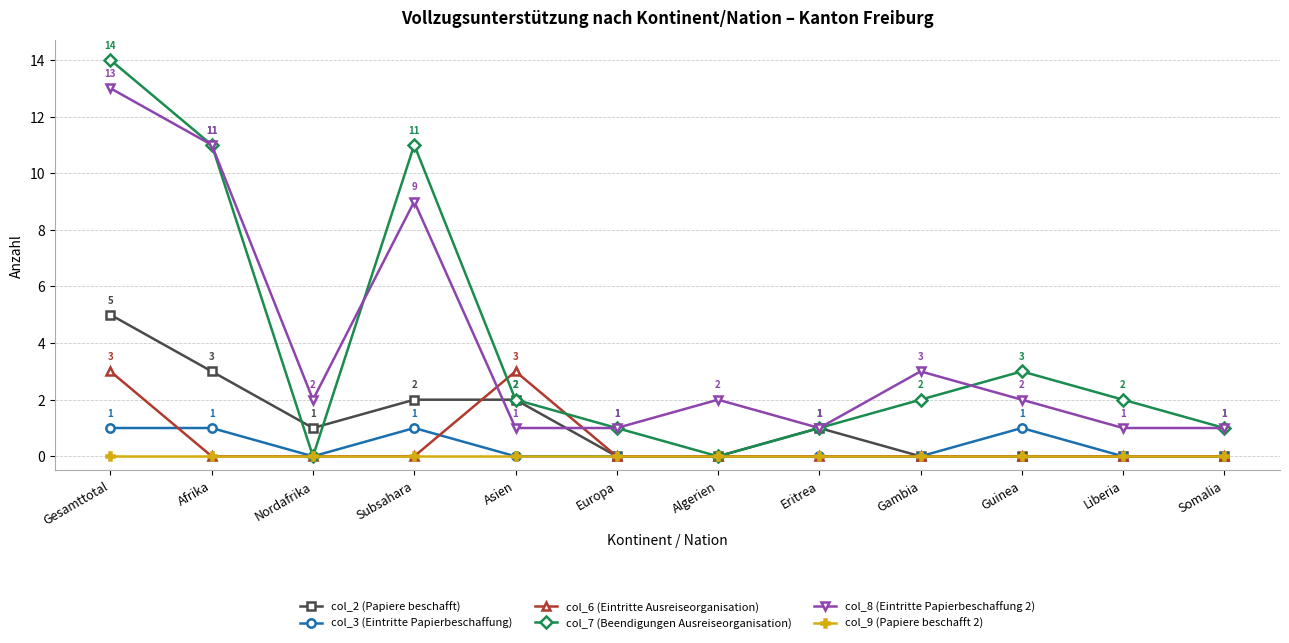

What is the lowest value of the col_8 (Eintritte Papierbeschaffung 2) series?

1